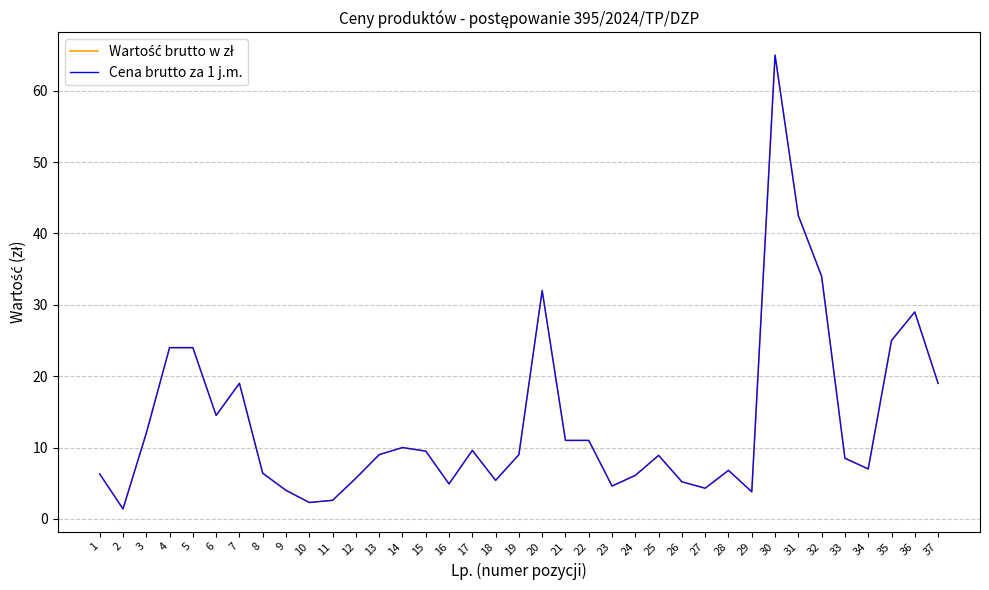

At which category is the sum across all series the highest?

30